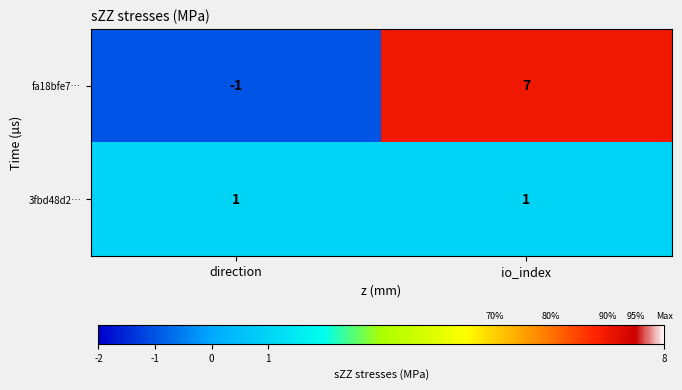

How many values in fa18bfe7… are below zero?

1